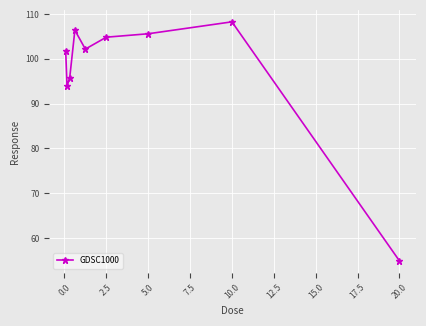

What is the smallest value displayed?

54.9